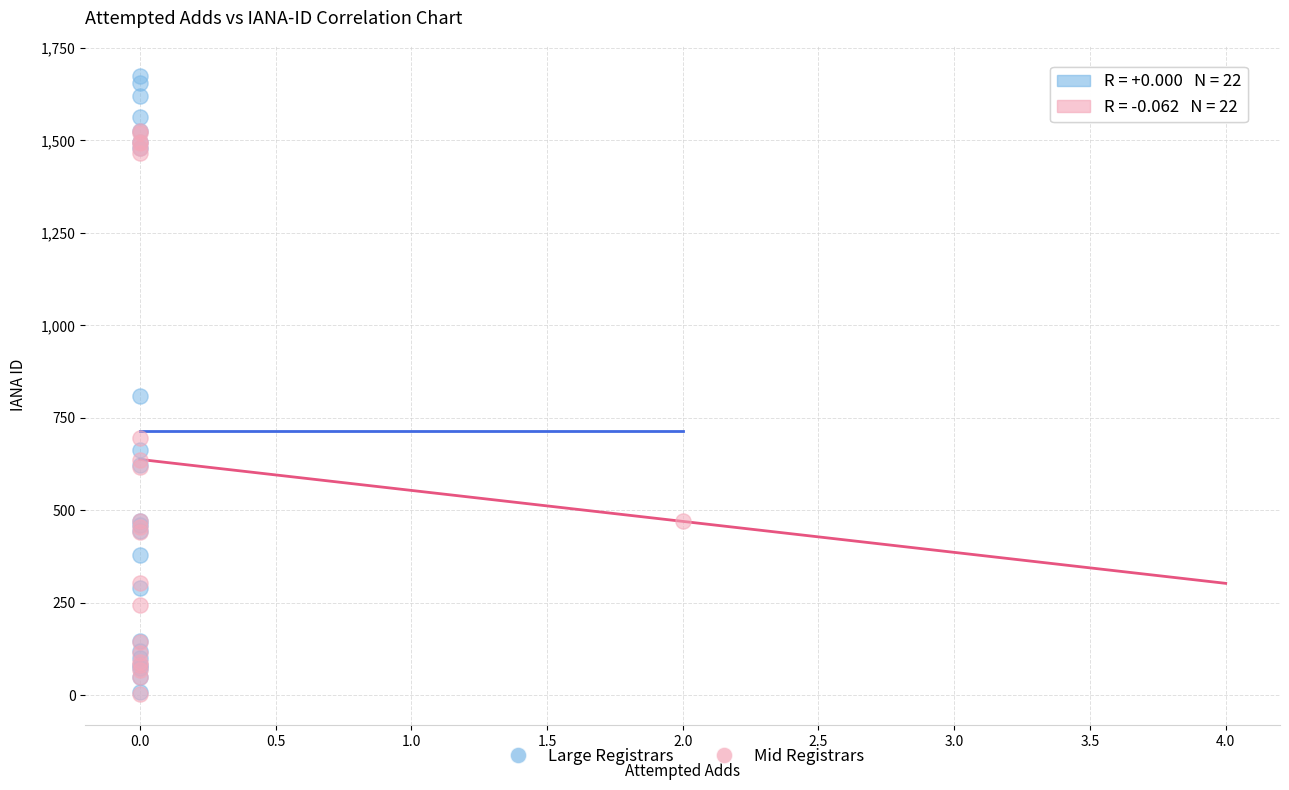

Which series contains the highest Y value?

Large Registrars